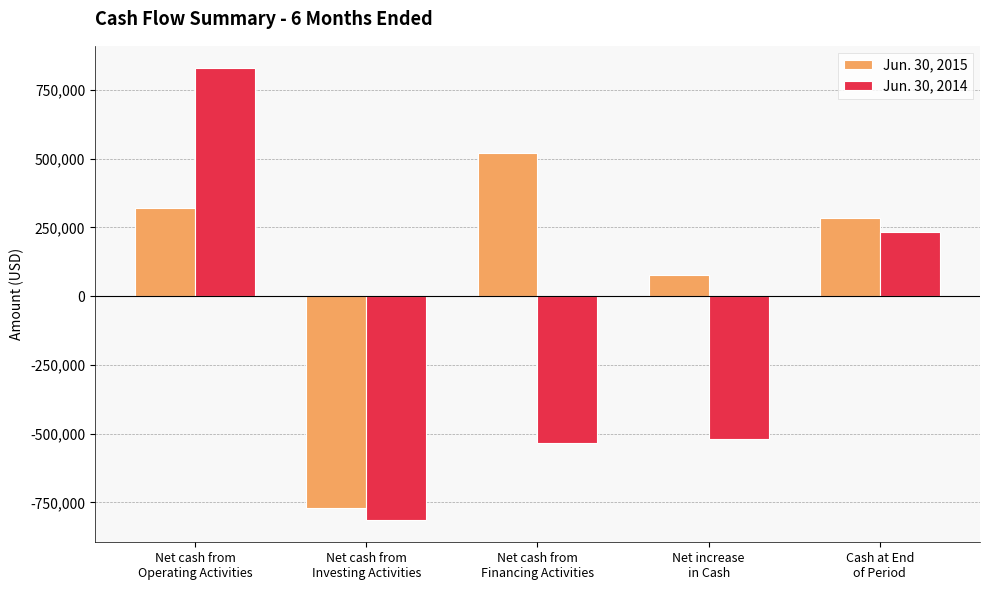

Is it true that Jun. 30, 2015 equals -341972 at Net cash from
Investing Activities?

False